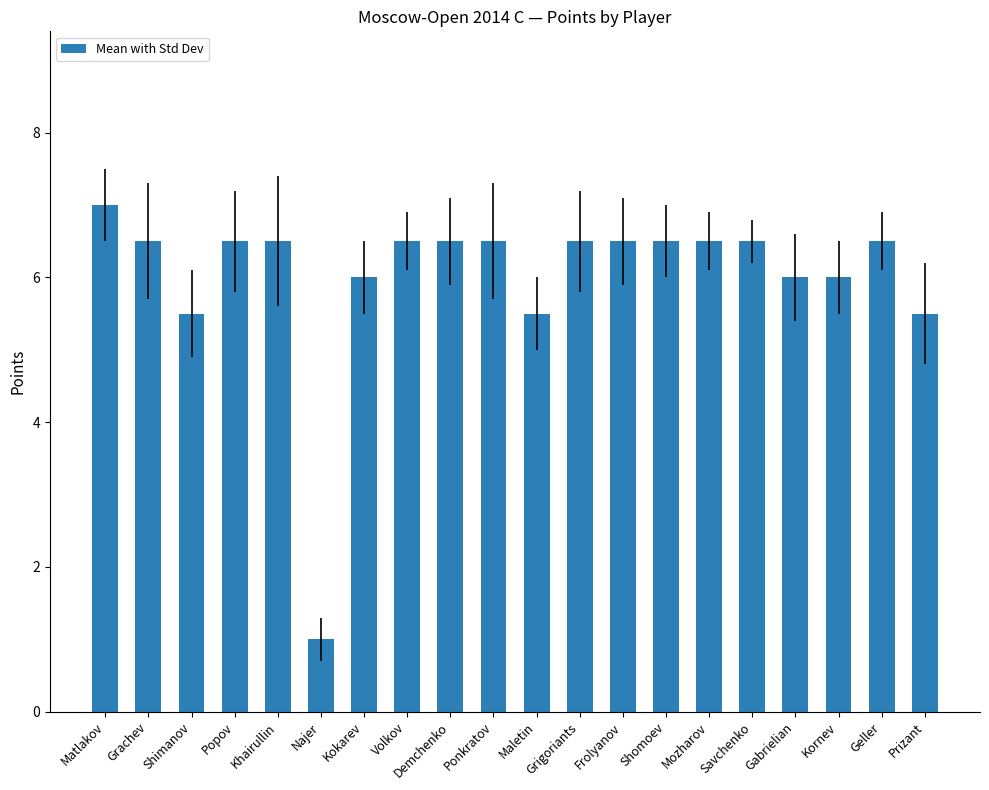

What value does the data have at Gabrielian?

6.0